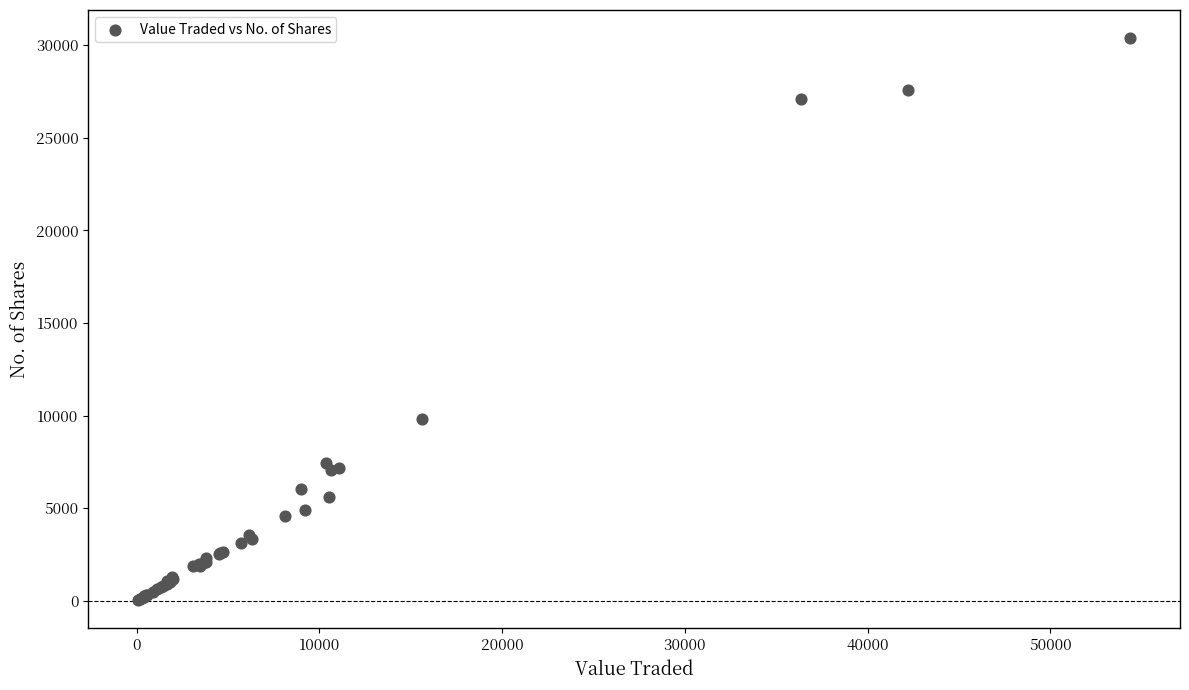

What Y value in the scatter plot is closest to 15210?

9823